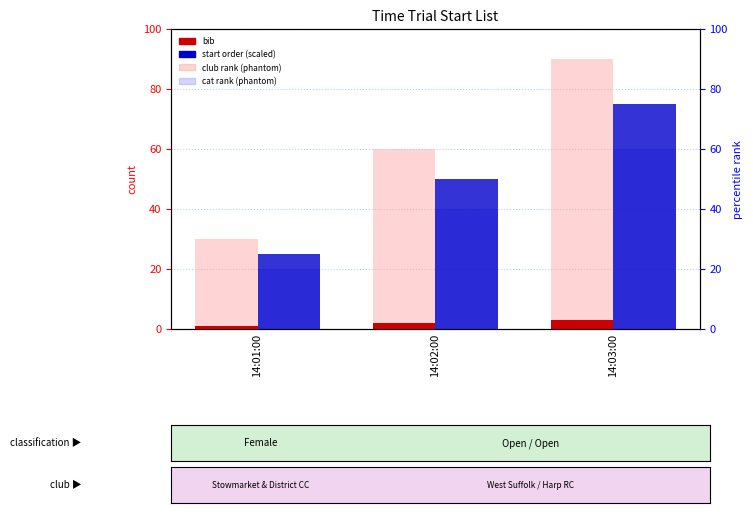

How many groups of bars are there?

3